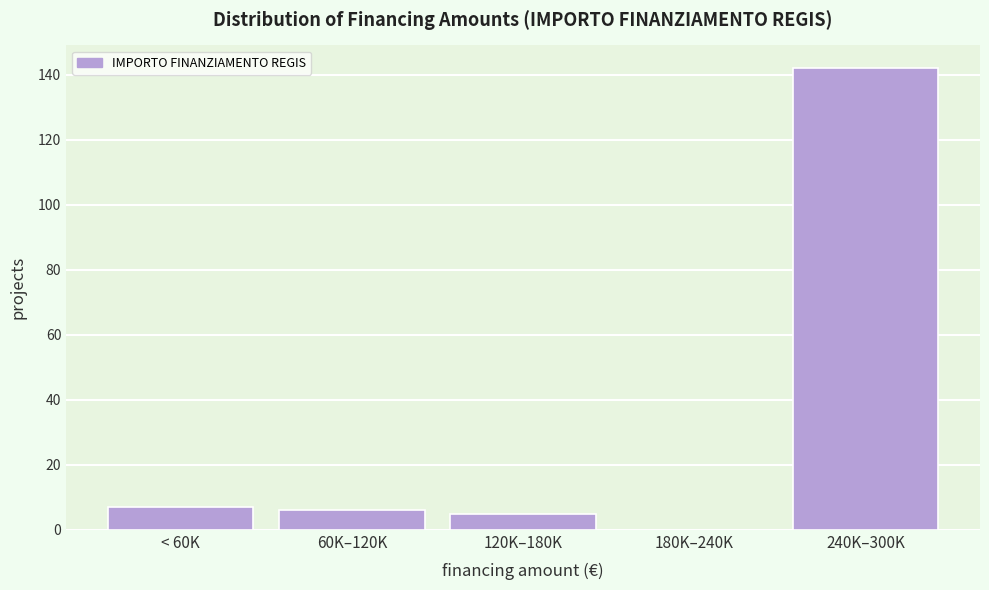

Reading left to right, transcribe all the data shown in this chart.

< 60K=7	60K–120K=6	120K–180K=5	180K–240K=0	240K–300K=142